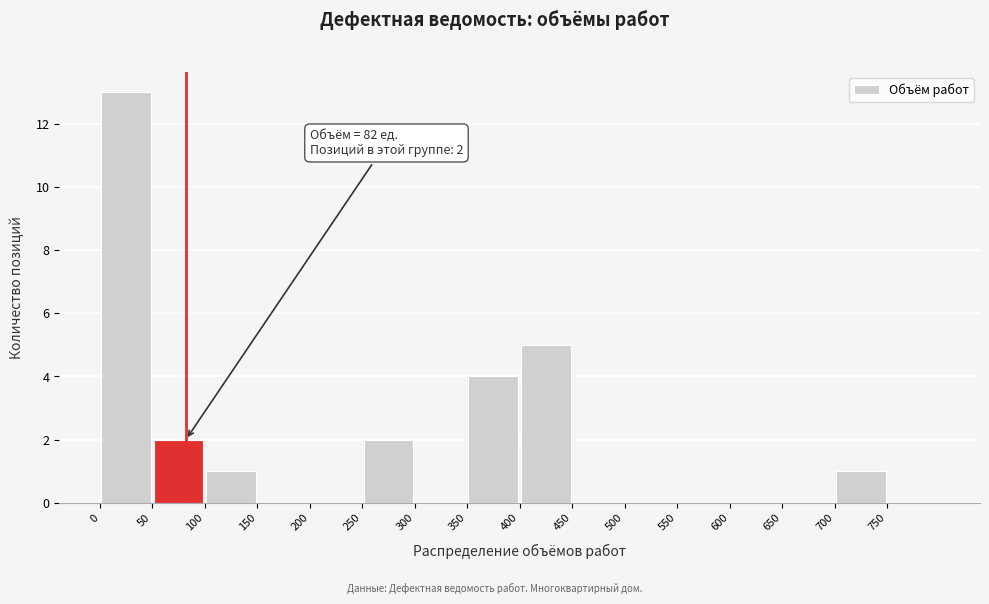

Over which range of the x-axis is the bar tallest?

0 to 50